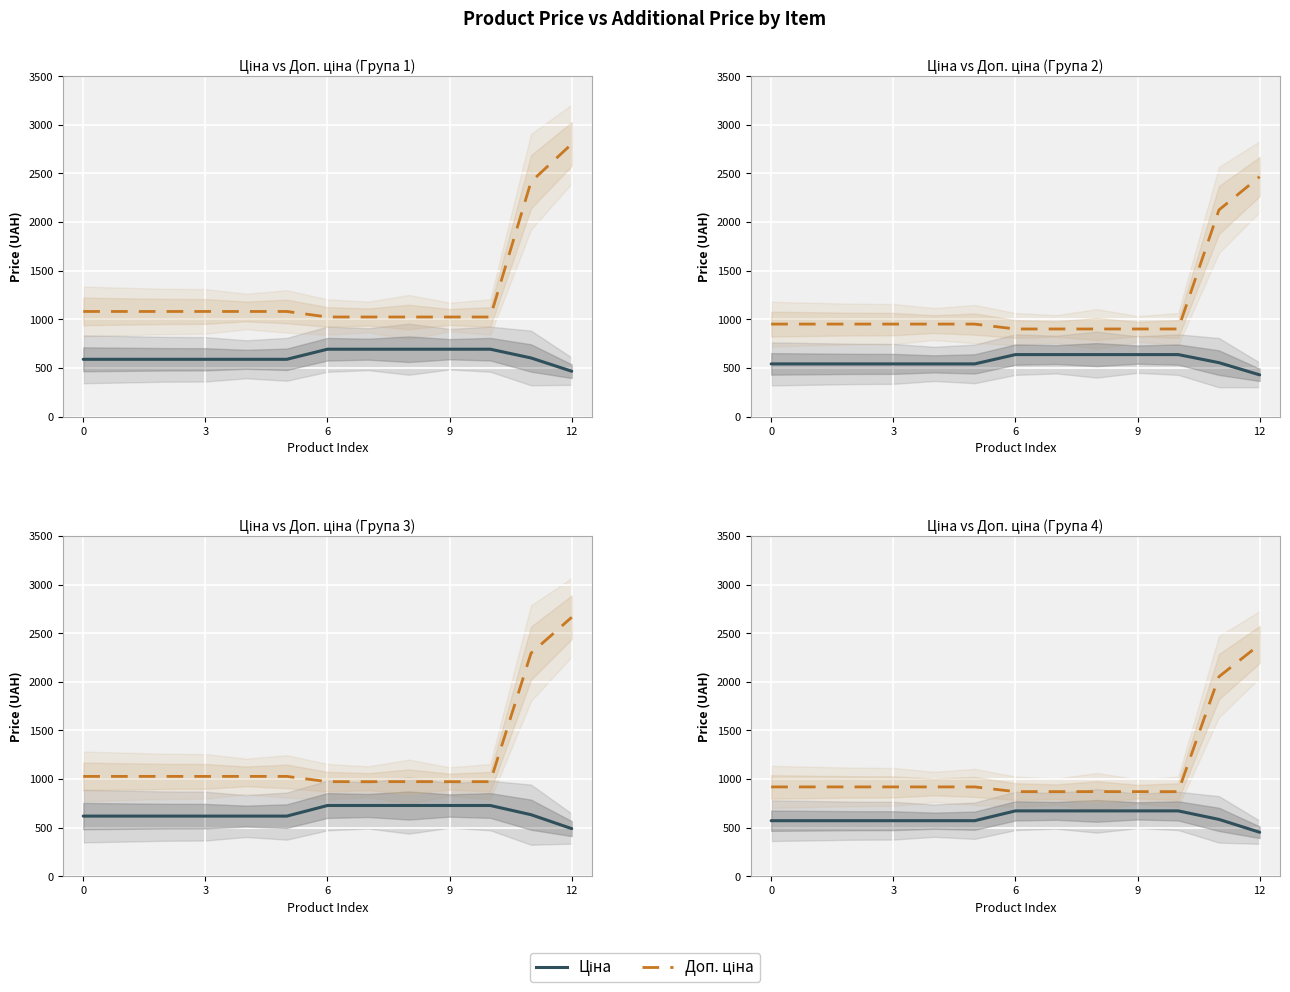

What is the difference between the highest and lowest values at 6?

347.2